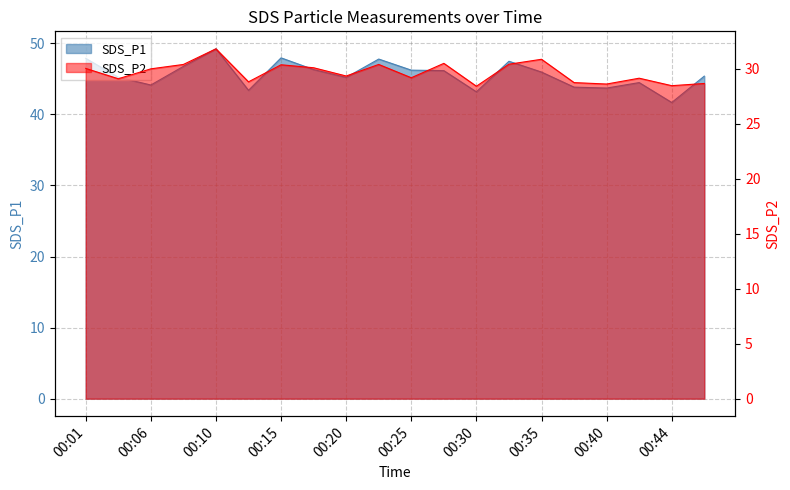

Read the SDS_P1 value at 00:27.

46.1